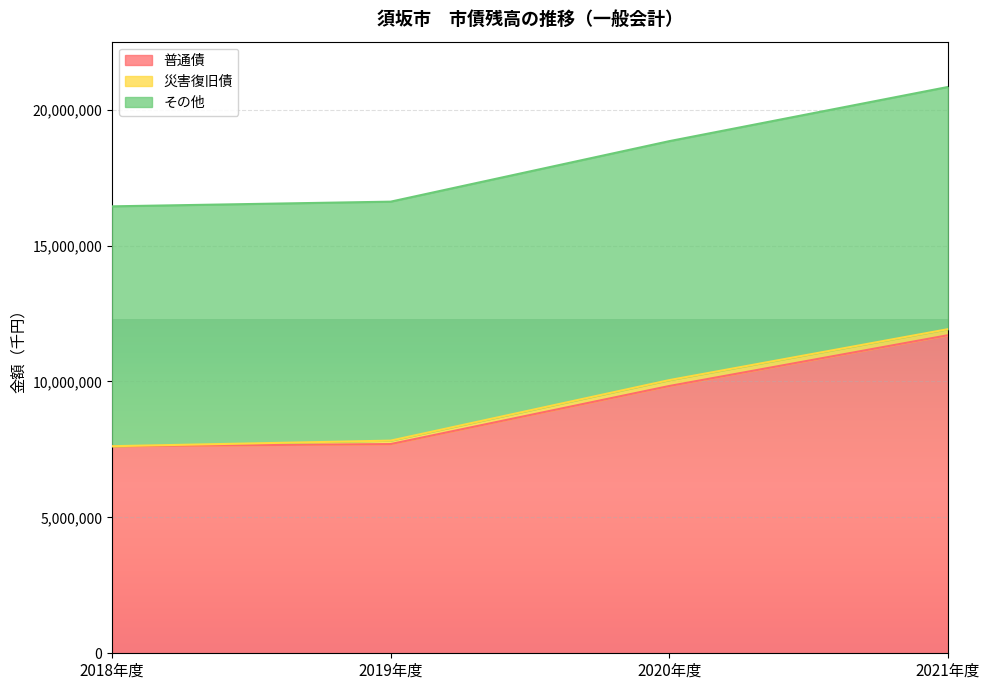

True or false: 災害復旧債 and その他 intersect in this chart.

False